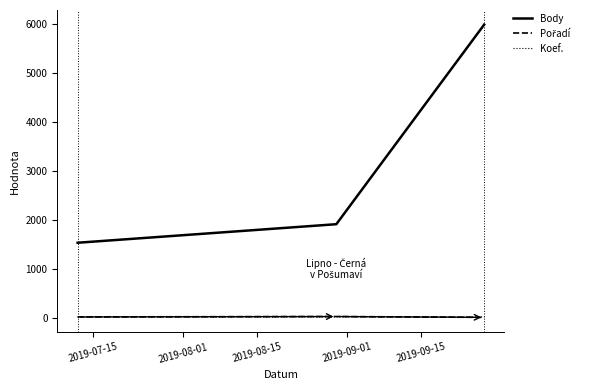

Which series has the largest total across all categories?

Body